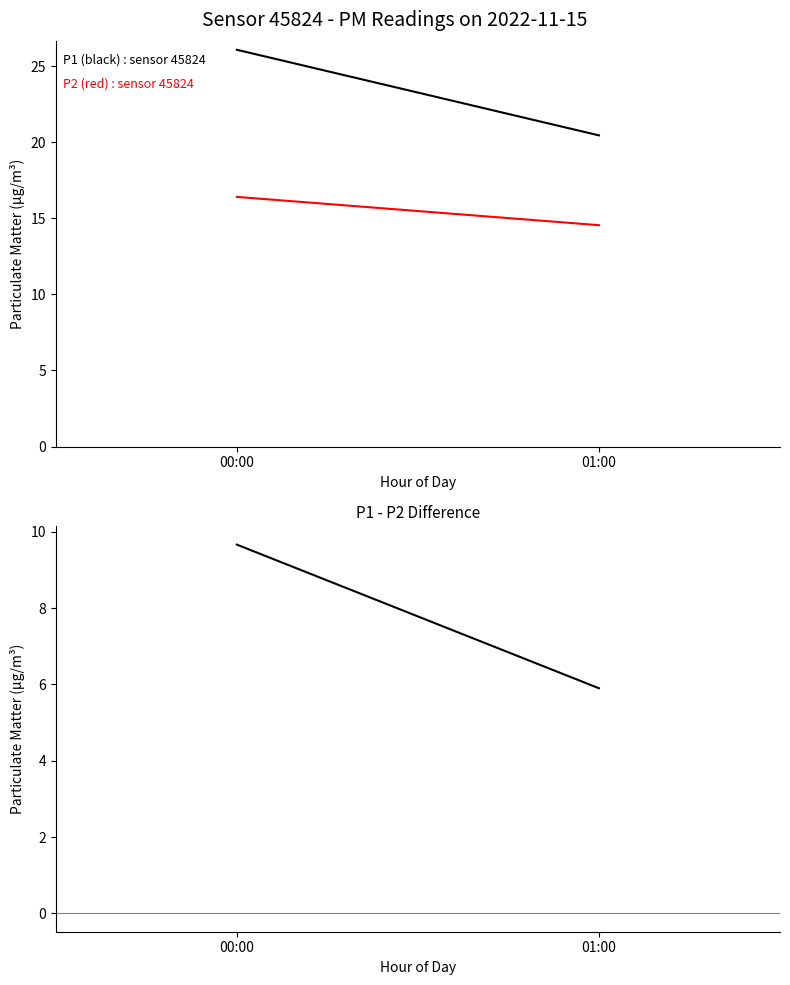

What is the average value of the P1 - P2 series?

7.8